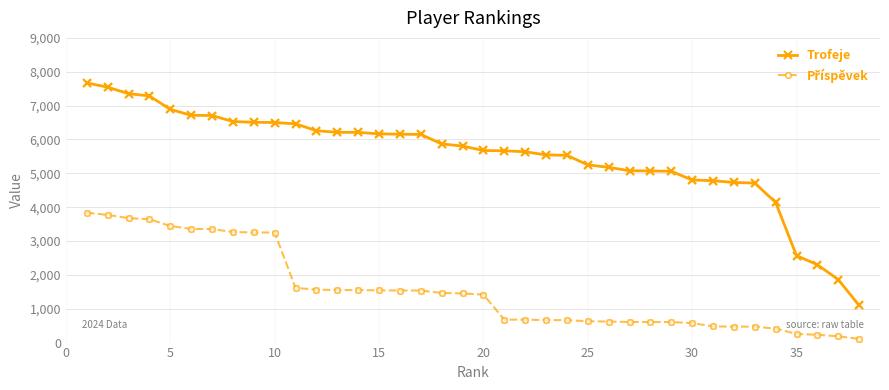

Which series has the largest range (max minus min)?

Trofeje